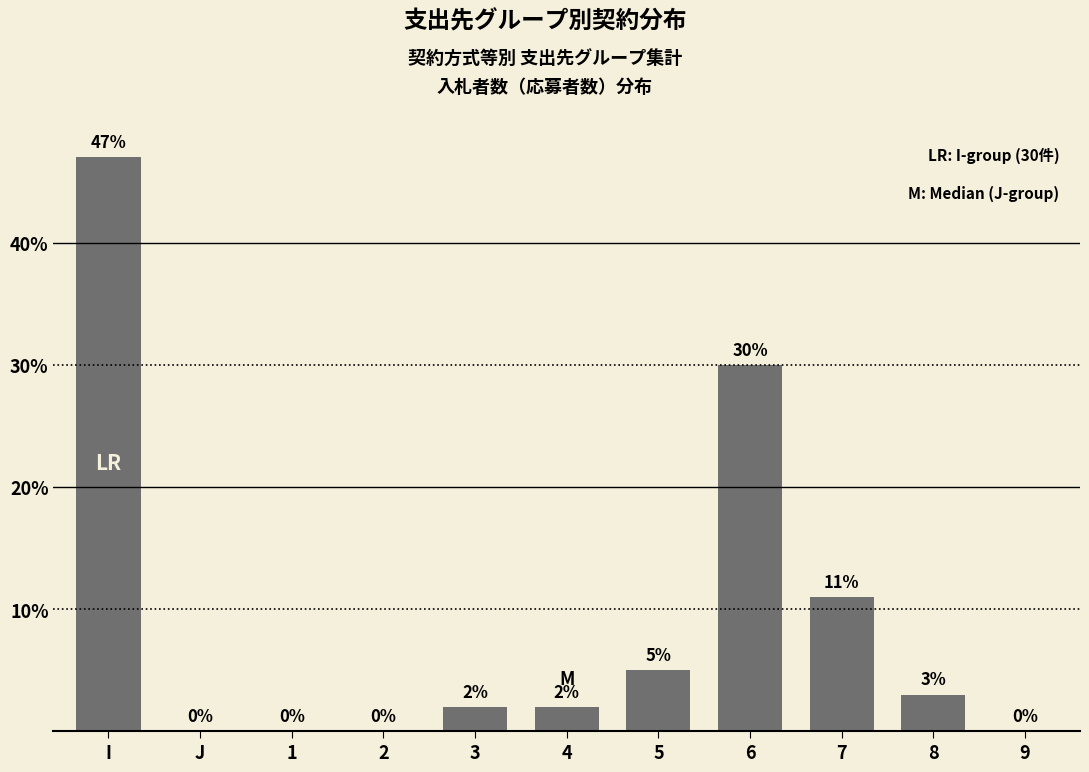

Which has a higher value, 8 or 7?

7